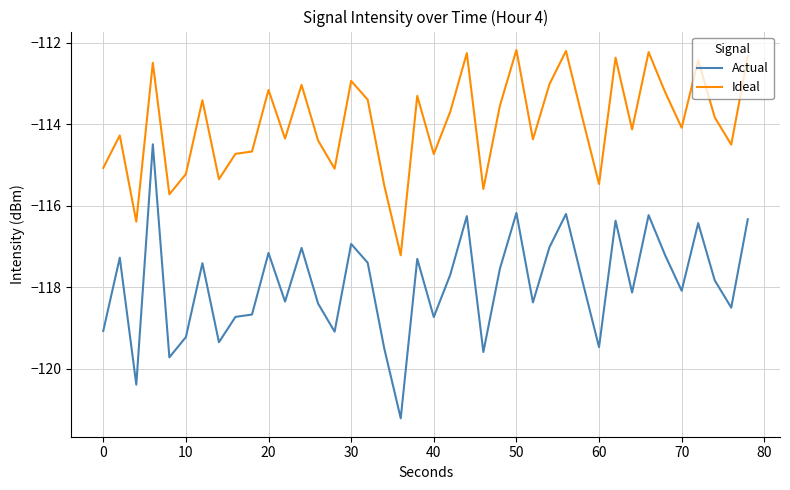

What is the lowest value of the Ideal series?

-117.2